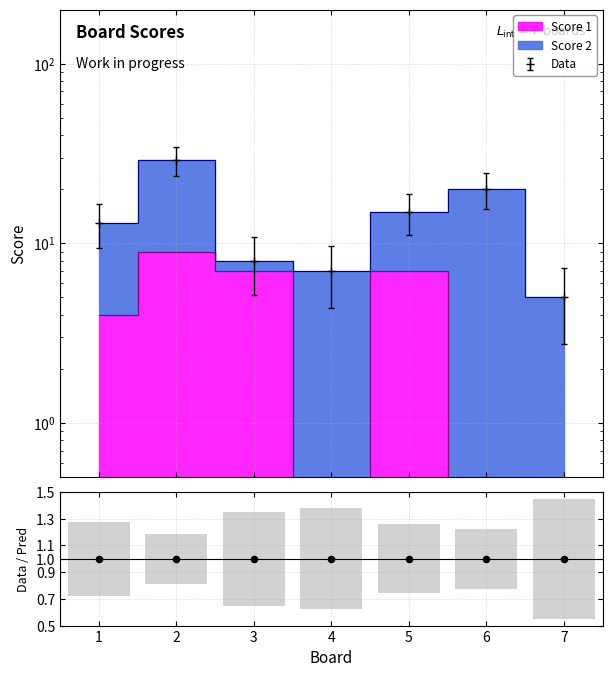

Is the value of Data/Pred at 3 greater than the value of stat+syst at 4?

Yes